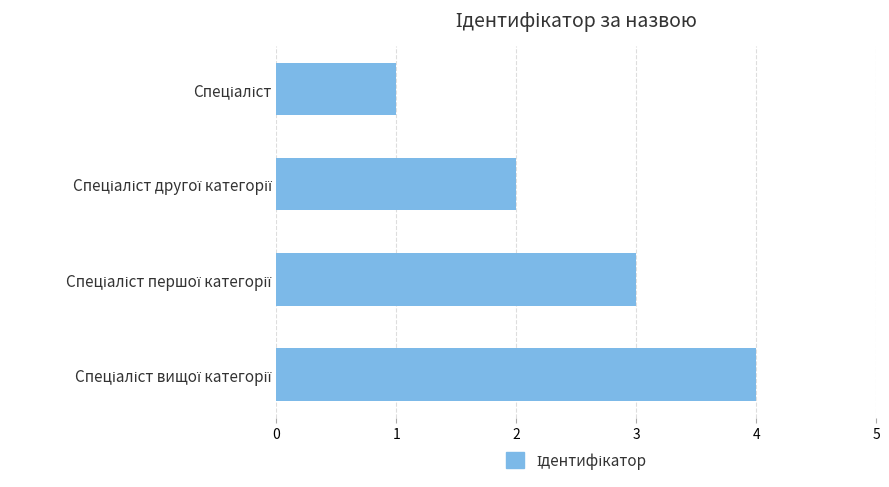

What is the greatest value displayed?

4